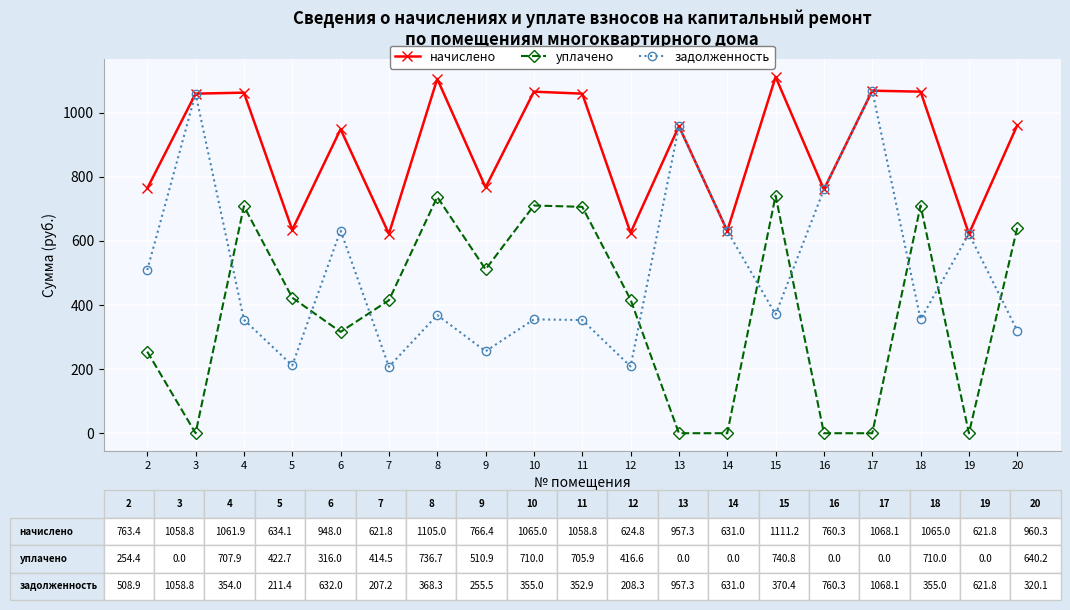

Count the number of categories in the chart.

19